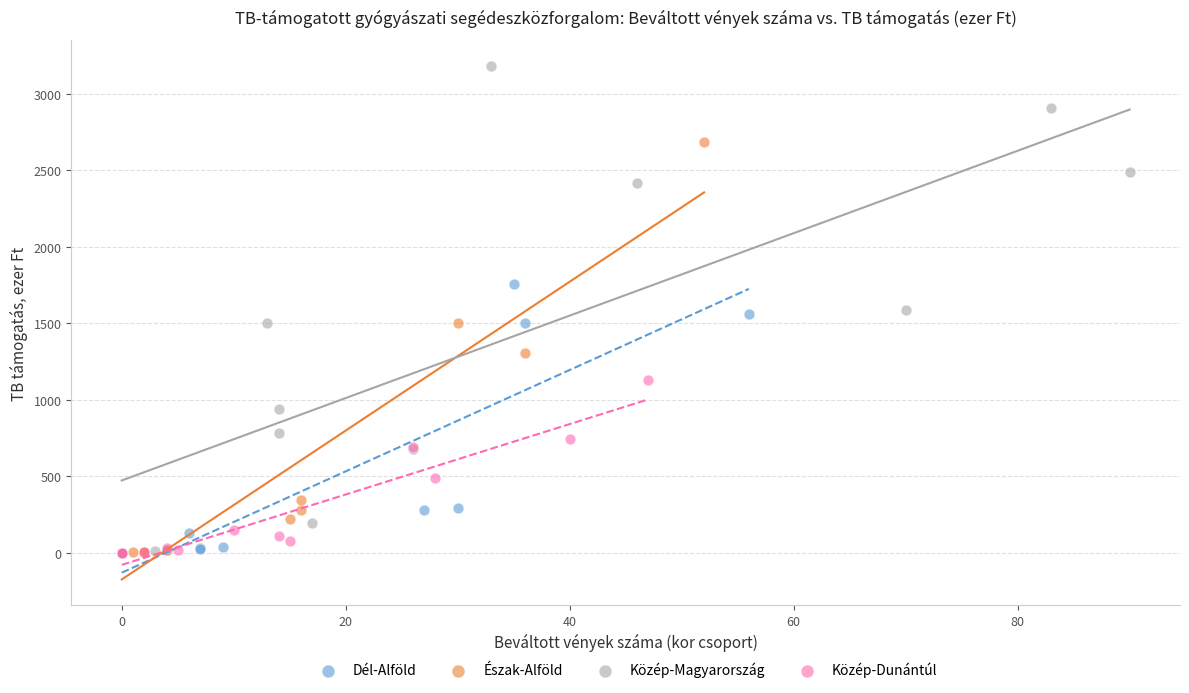

Which series contains the highest Y value?

Közép-Magyarország